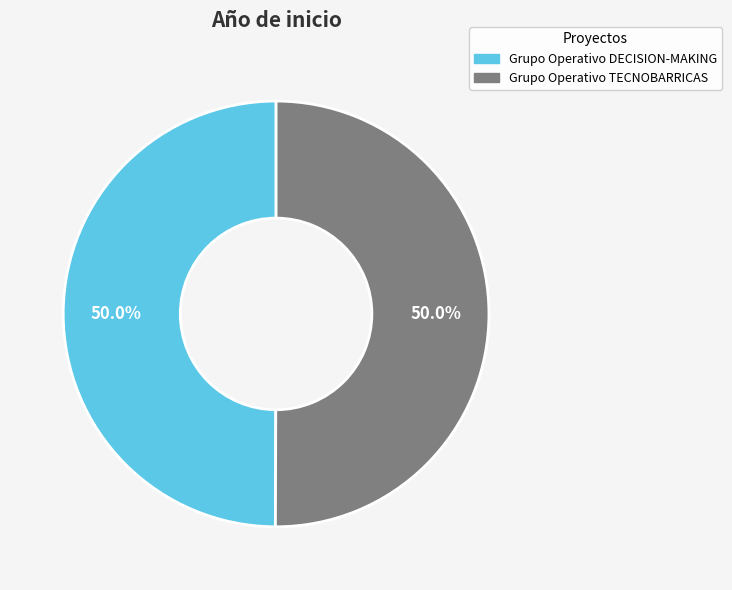

To the nearest percent, what portion does Grupo Operativo DECISION-MAKING represent?

50%